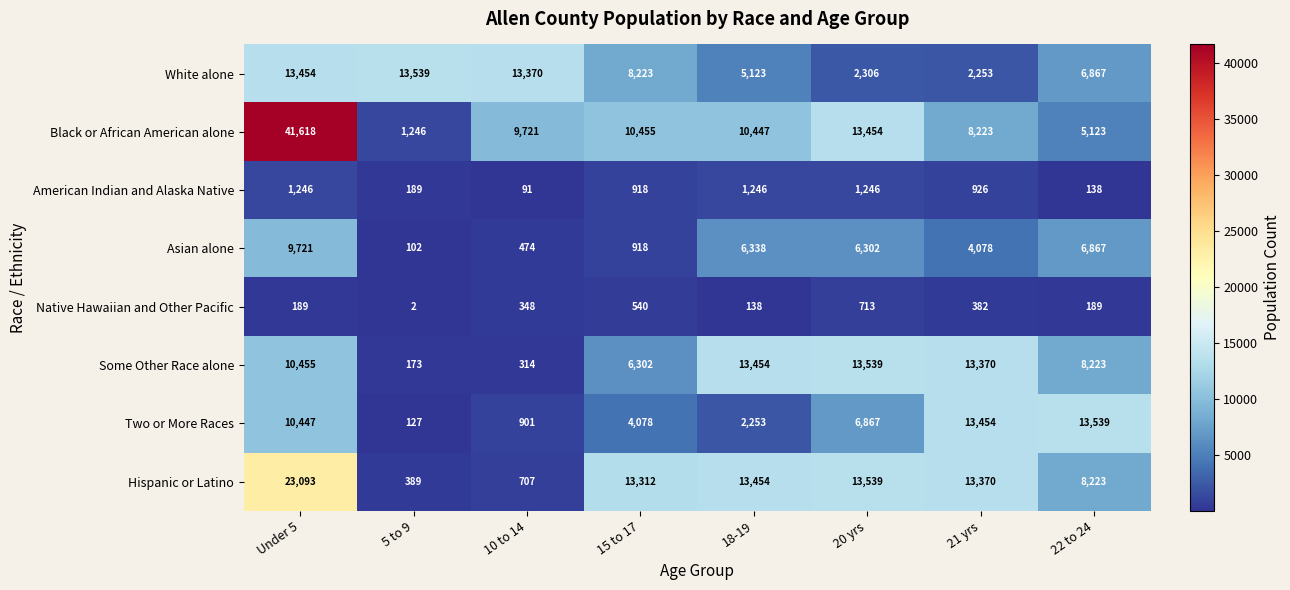

True or false: Black or African American alone has a value of 8223 at 21 yrs.

True